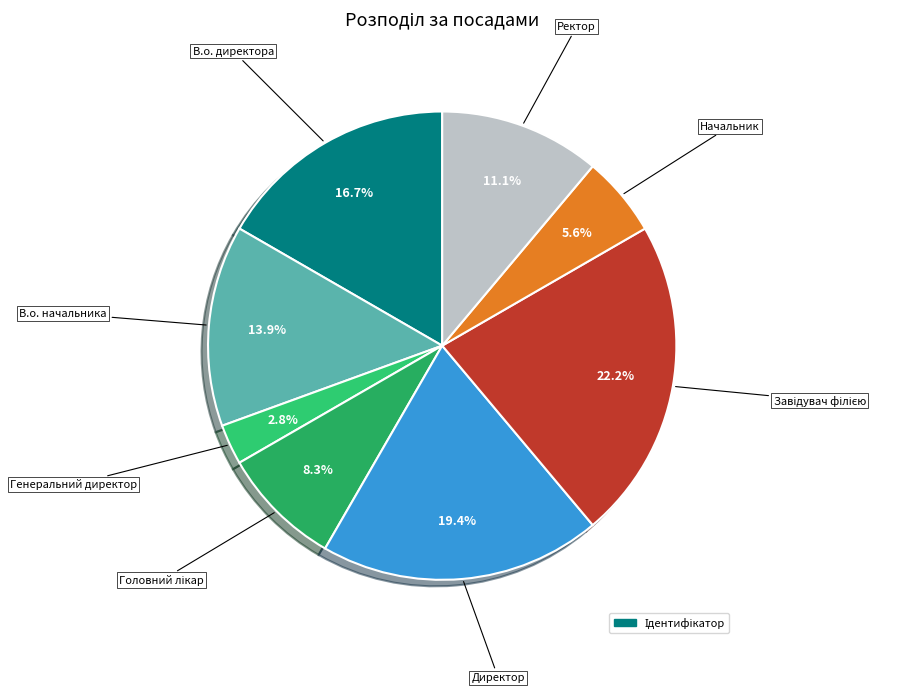

Count the number of slices in the pie.

8